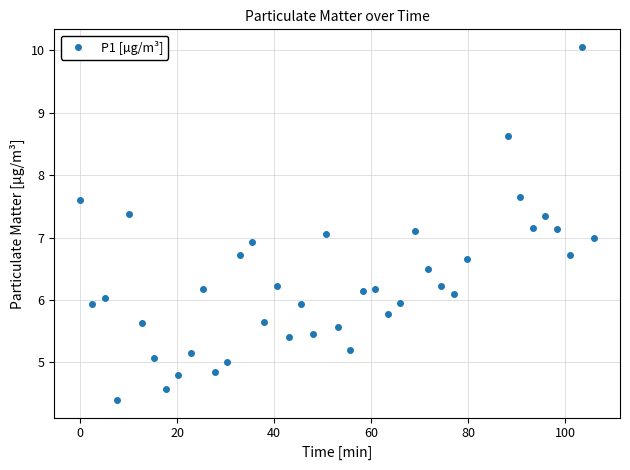

What is the value of the 11th point from the left?

6.2